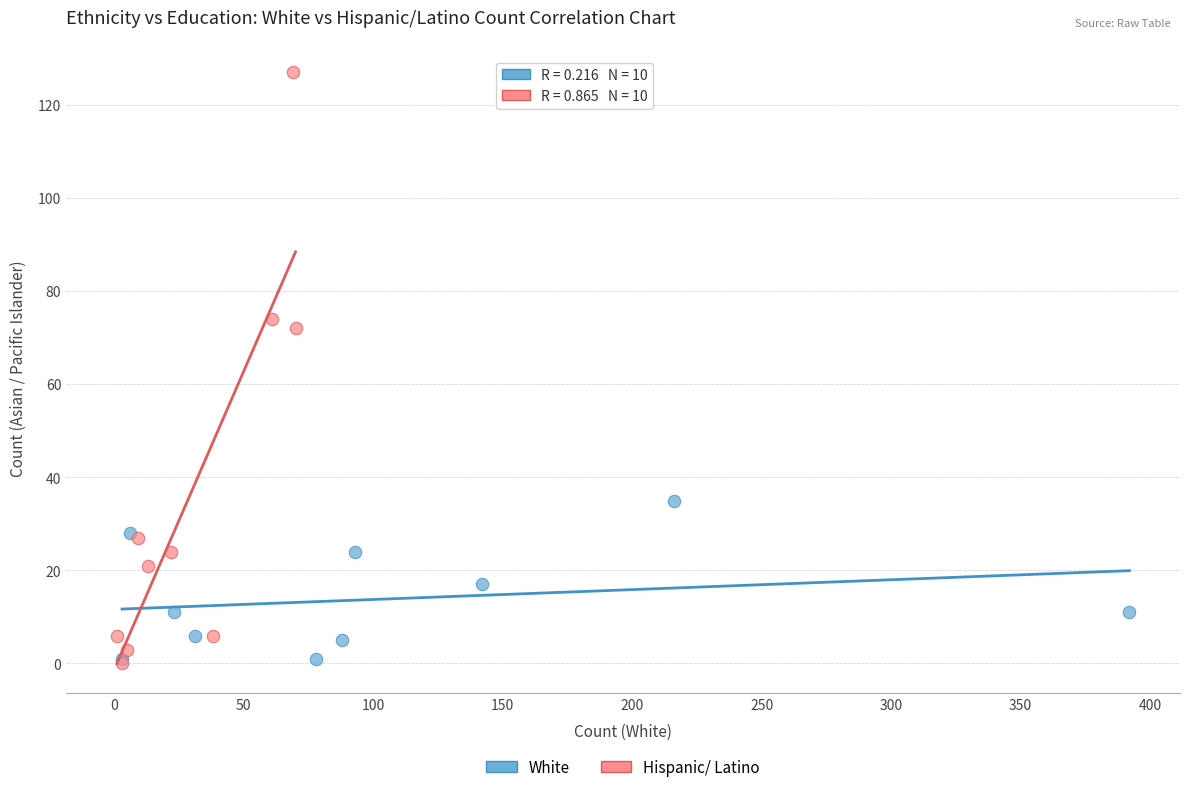

Which series has the widest spread of Y values?

Hispanic/ Latino